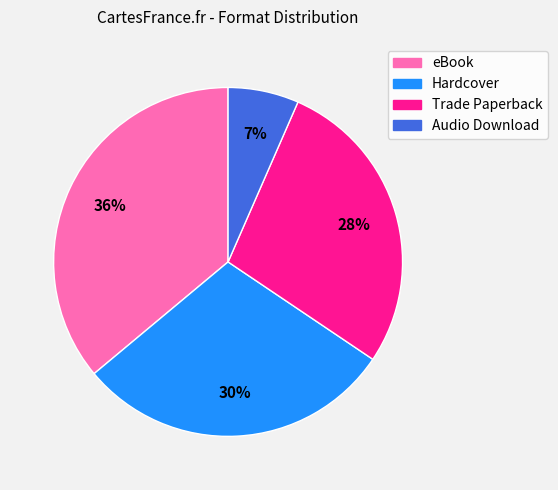

The Trade Paperback slice represents 28% of the pie. True or false?

True